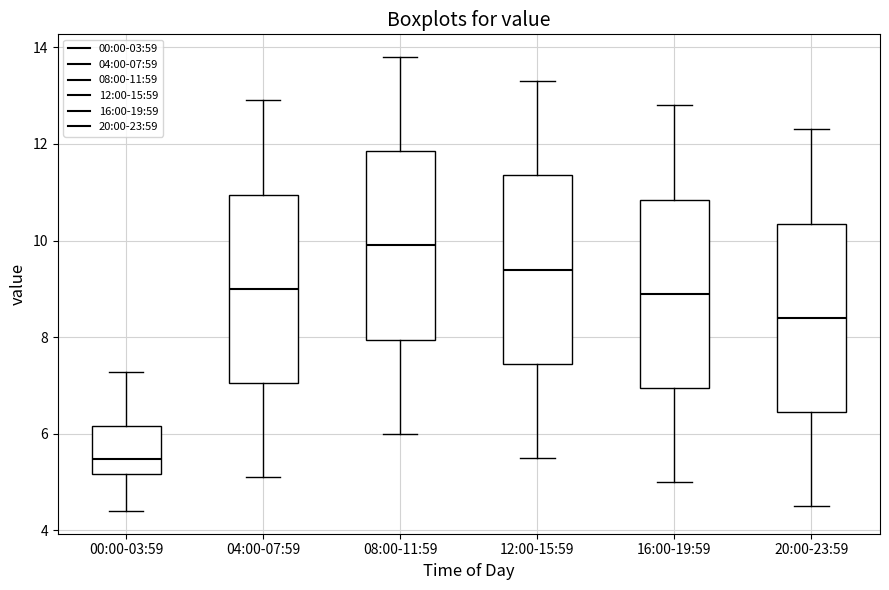

Where does the lower whisker of the box for 04:00-07:59 end on the y-axis? The values are not printed on the chart, so give them approximately, as read against the axis.

5.2